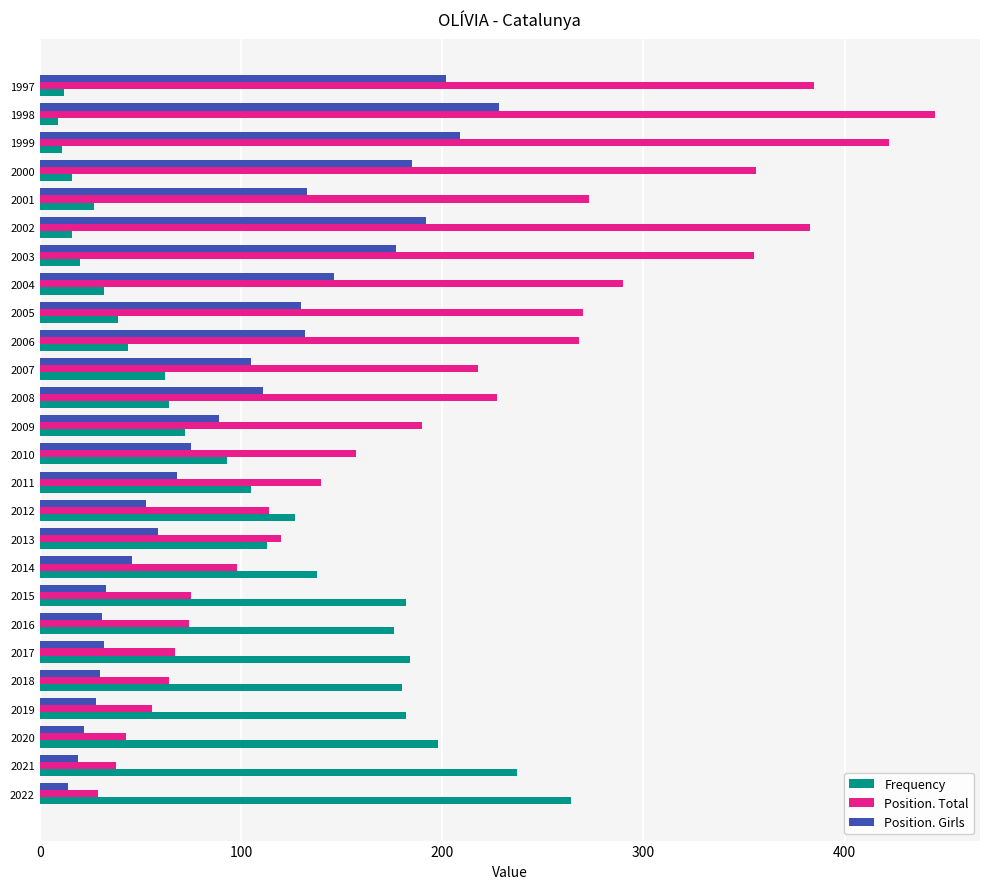

Read the Position. Girls value at 2007.

105